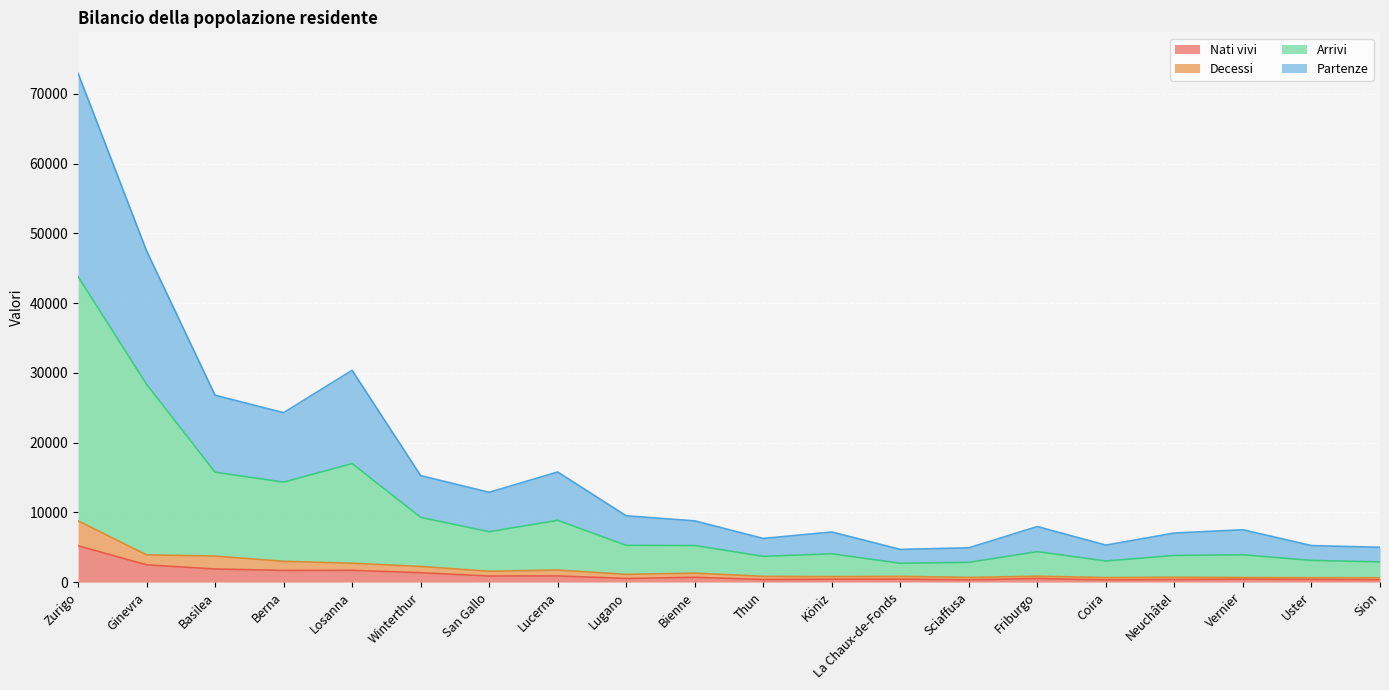

At Friburgo, list the series in order from smallest to largest.

Nati vivi, Decessi, Partenze, Arrivi